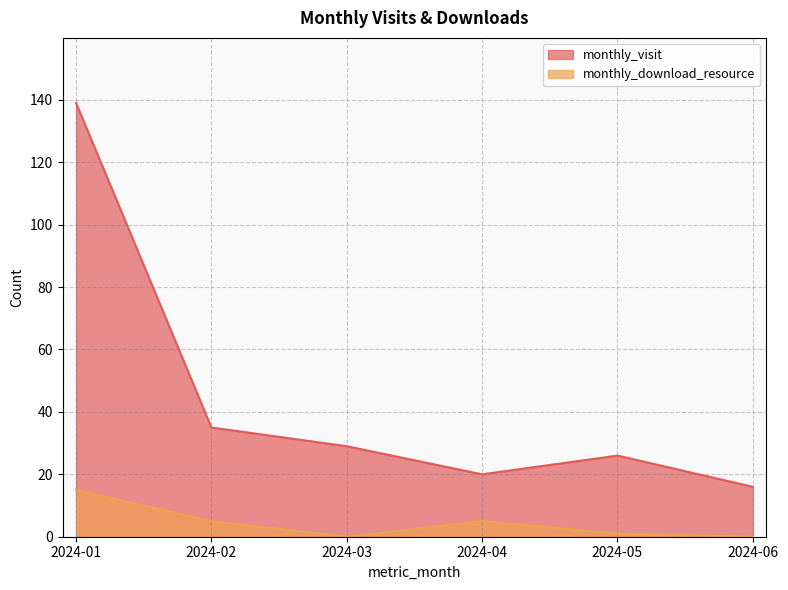

What are all the series names shown in the legend?

monthly_visit, monthly_download_resource